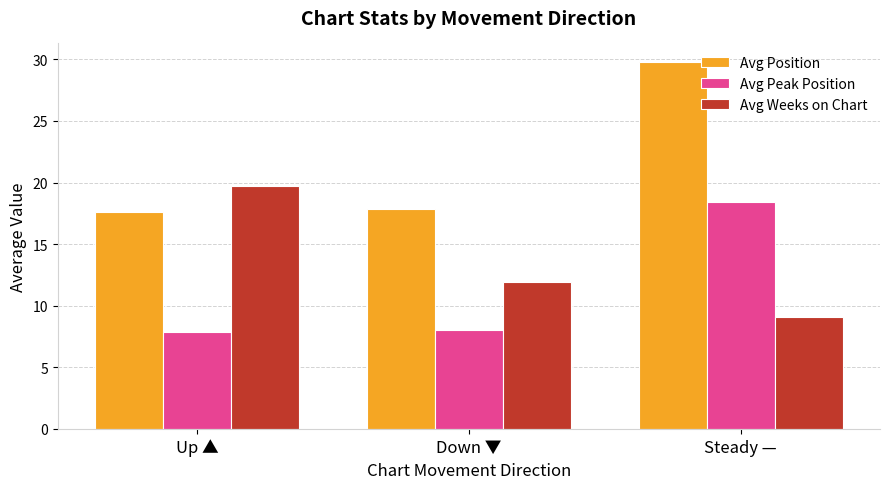

The value of Avg Position at Up ▲ is 17.6. True or false?

True